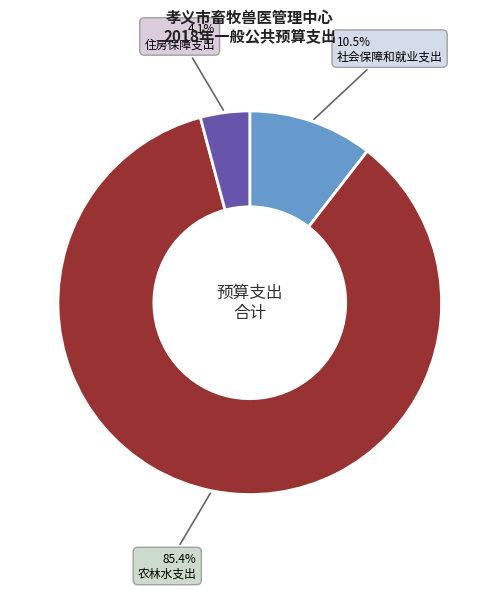

Rank the categories by value from highest to lowest.

农林水支出, 社会保障和就业支出, 住房保障支出